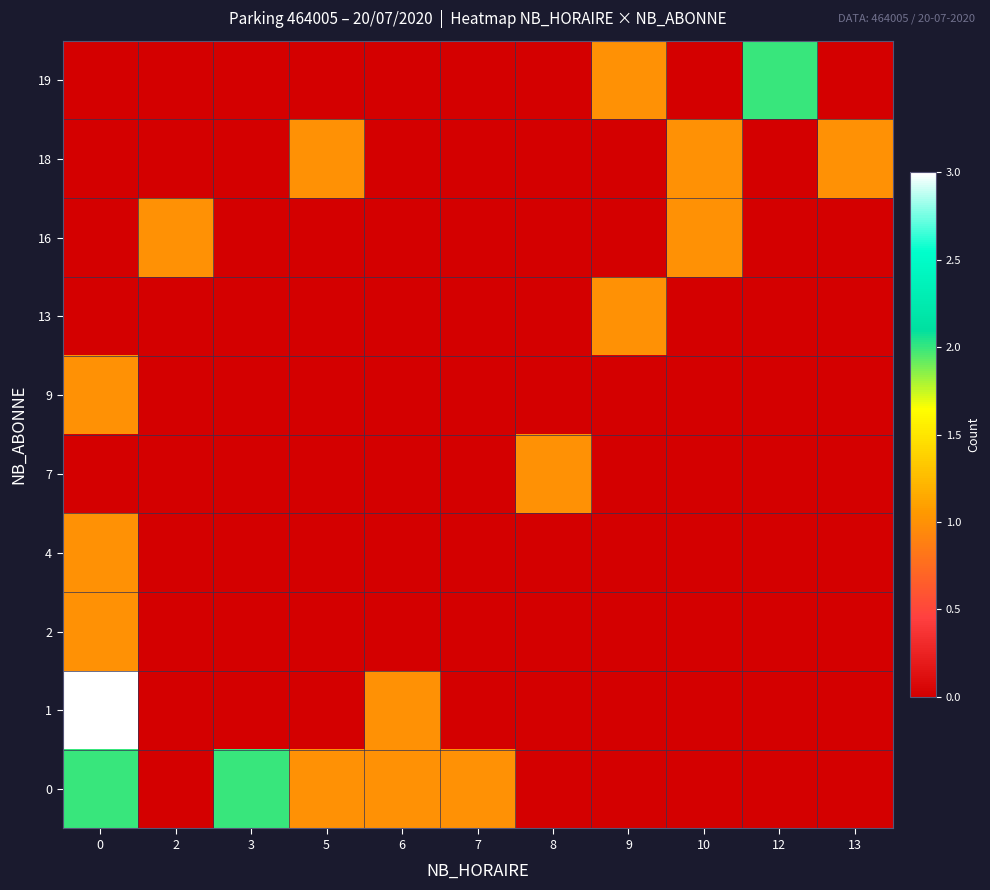

At 0, list the series in order from smallest to largest.

7, 13, 16, 18, 19, 2, 4, 9, 0, 1